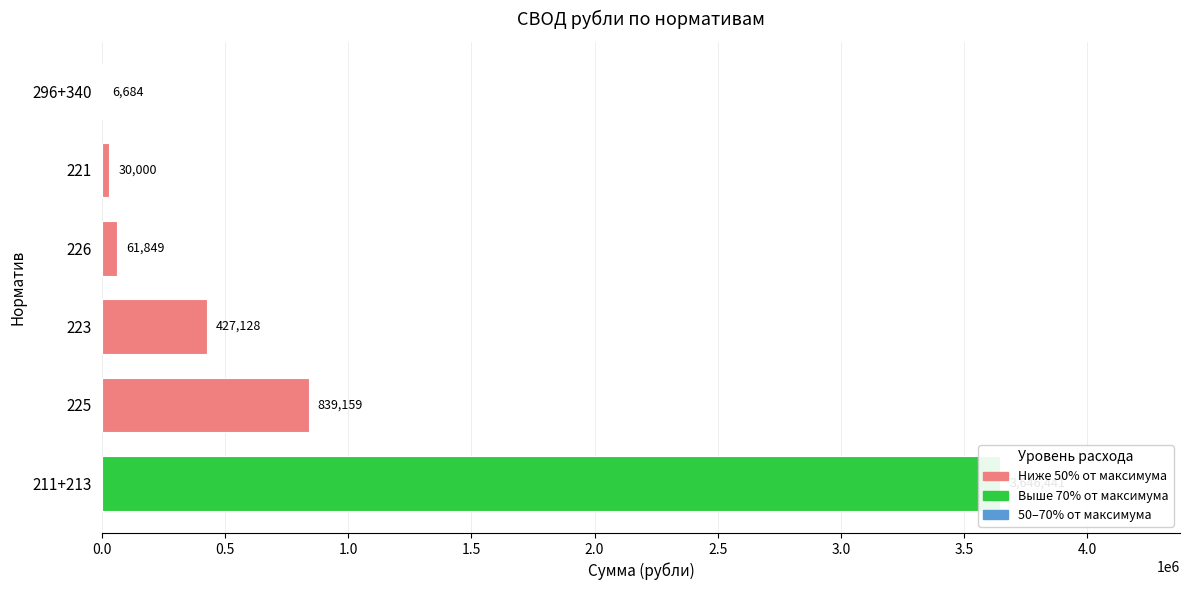

What is the smallest value displayed?

6684.4